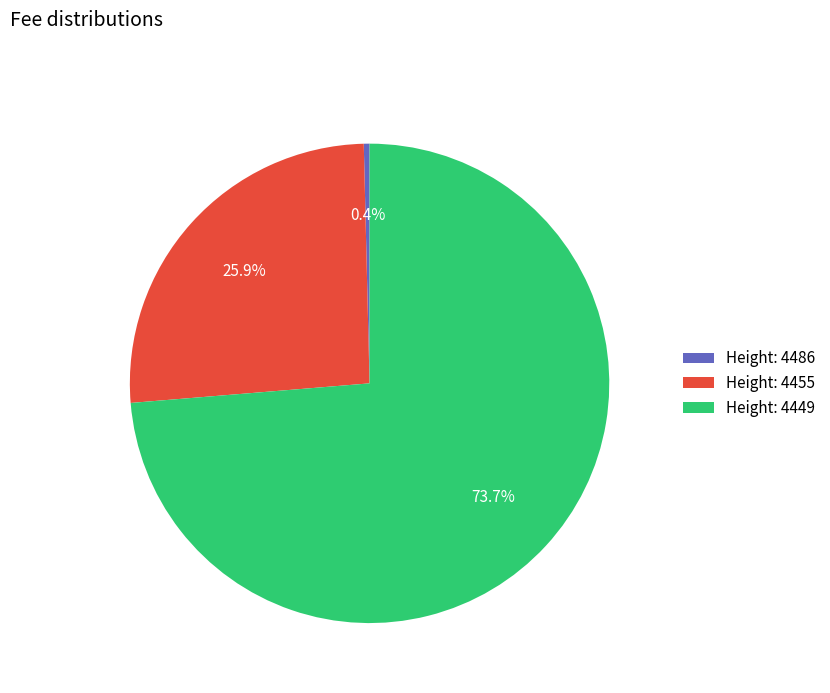

Which slice is the smallest?

Height: 4486